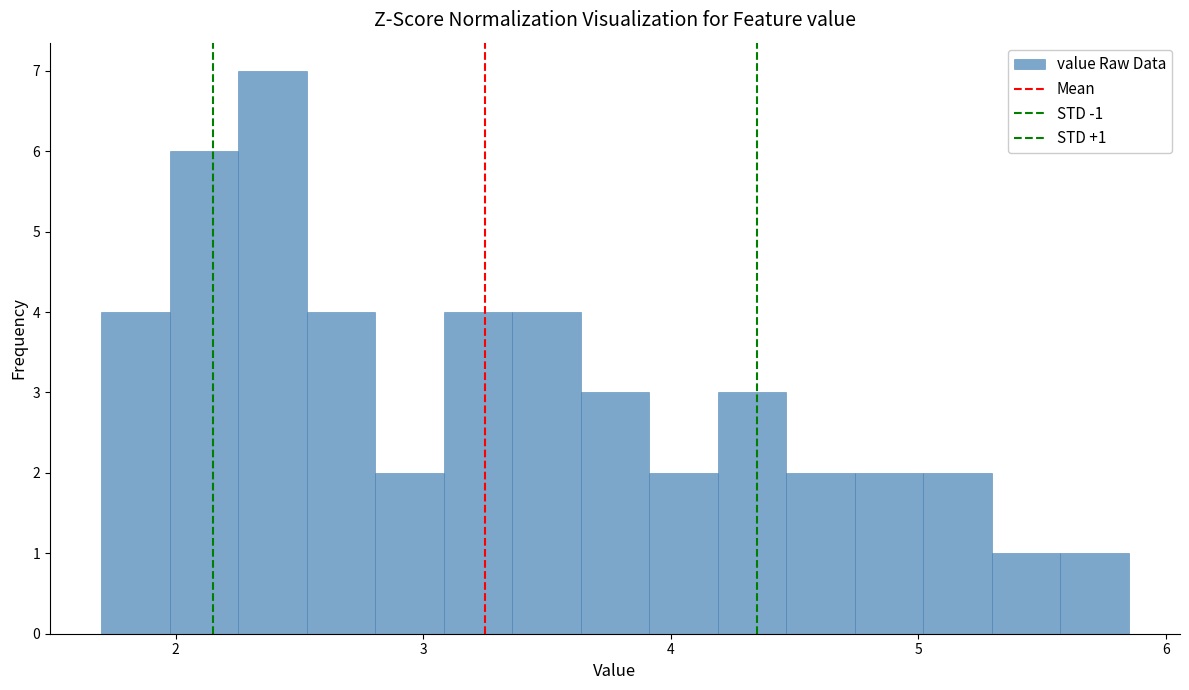

Around what value on the x-axis is the tallest bar? Give the approximate position of its centre, as read against the axis.

2.4